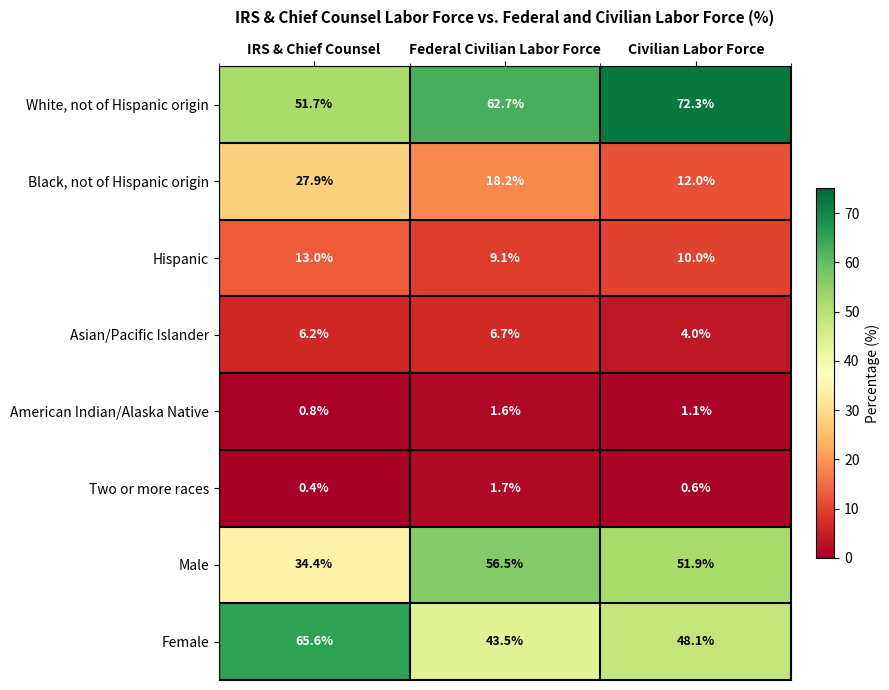

How many data points in White, not of Hispanic origin are above 62?

2